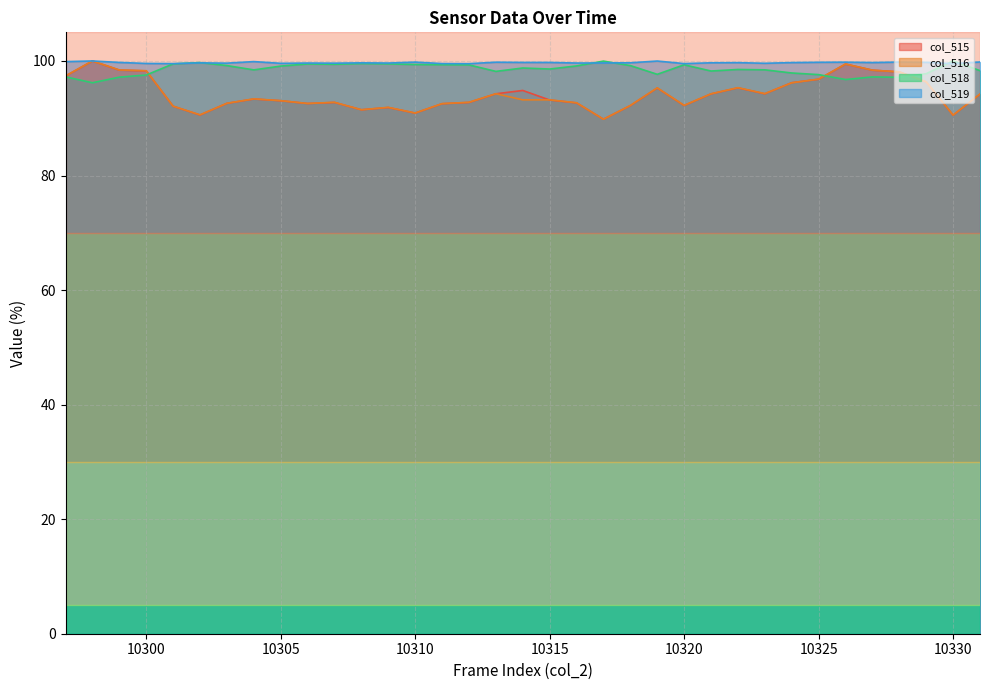

Where is the first local maximum for col_518?

10302